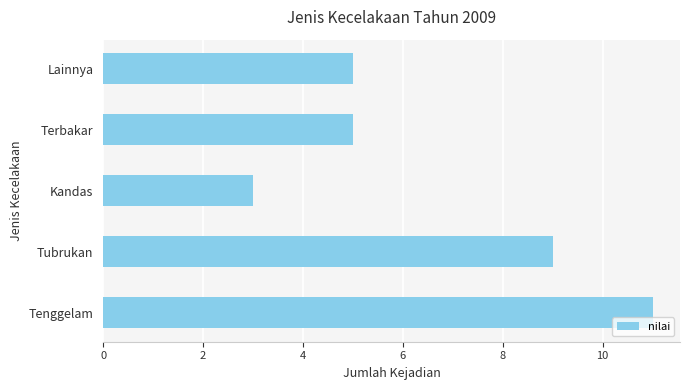

Is it true that the value at Tubrukan is 9?

True